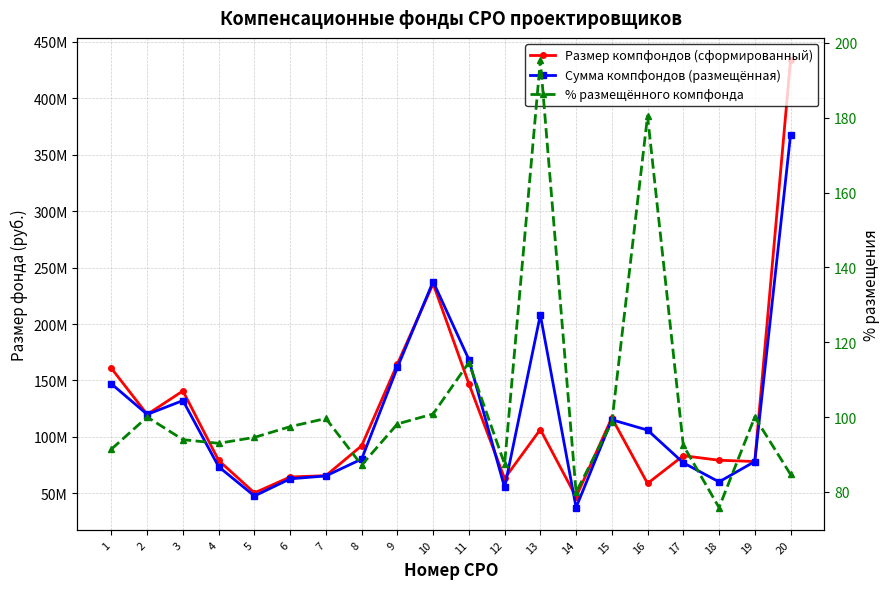

How many data points in Размер компфондов (сформированный) are above 92160906?

9